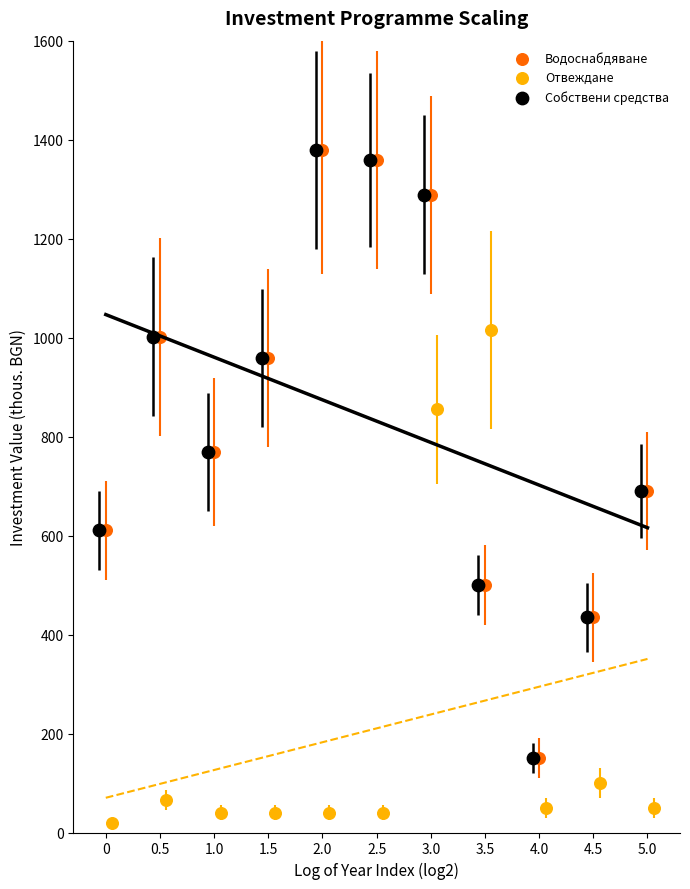

Which series contains the lowest Y value?

Отвеждане